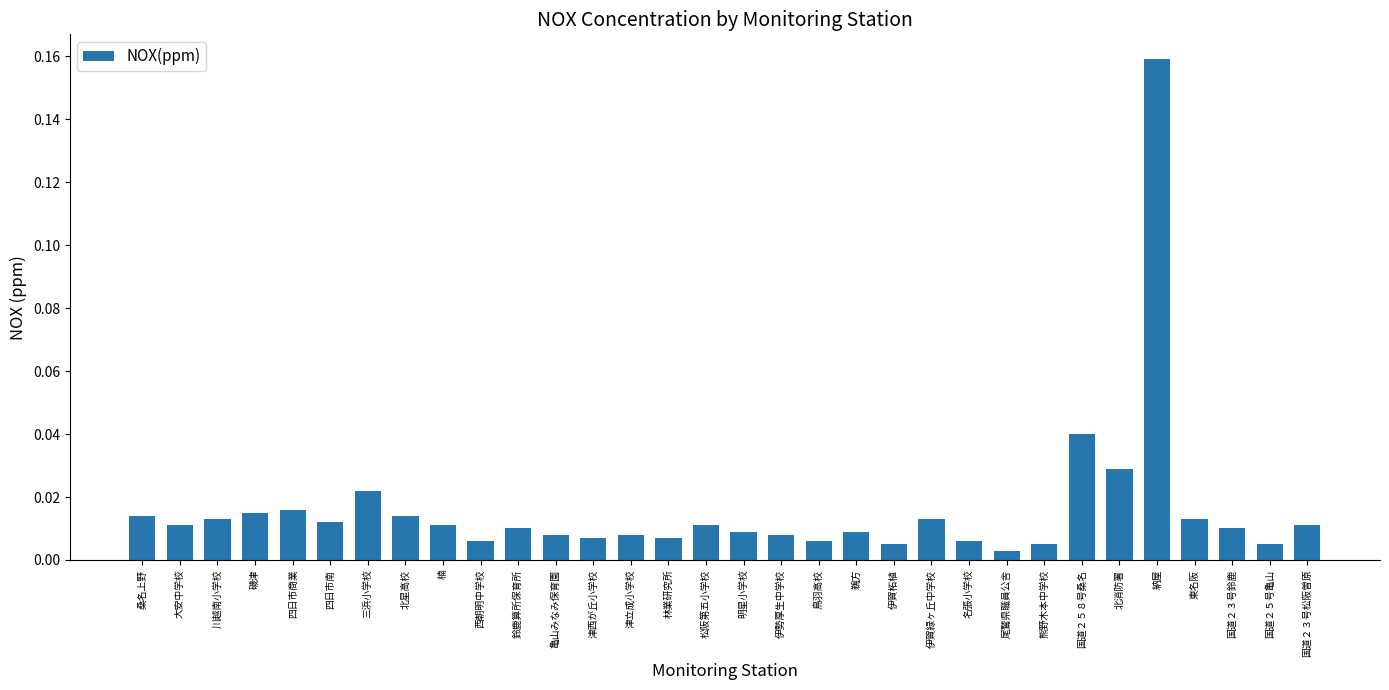

What is the sum of all values?

0.5